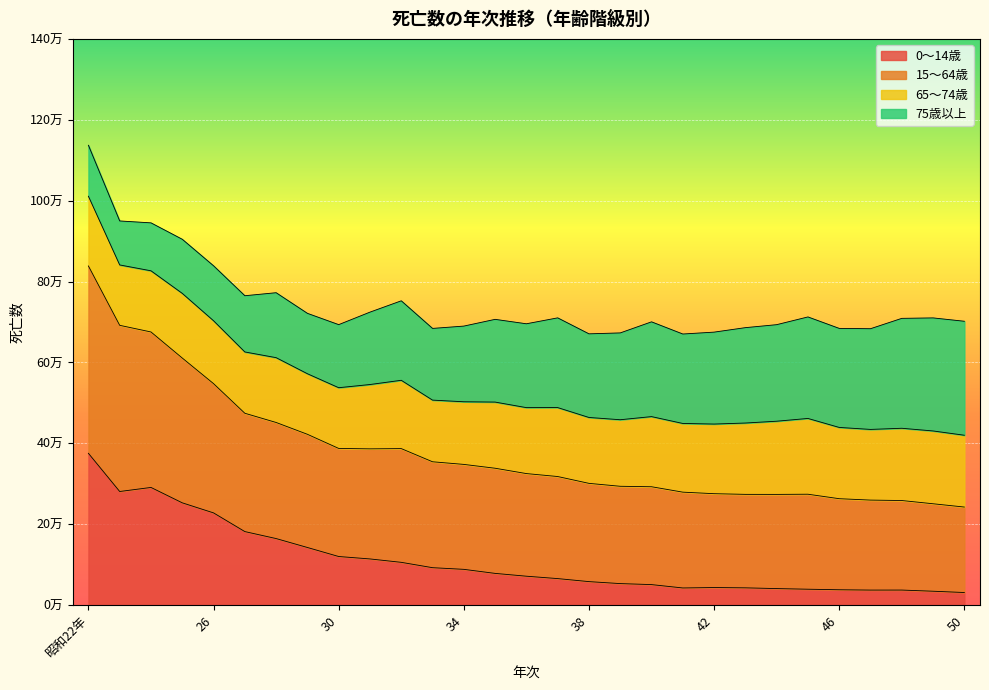

What is the sum of all 0～14歳 values?

3202312